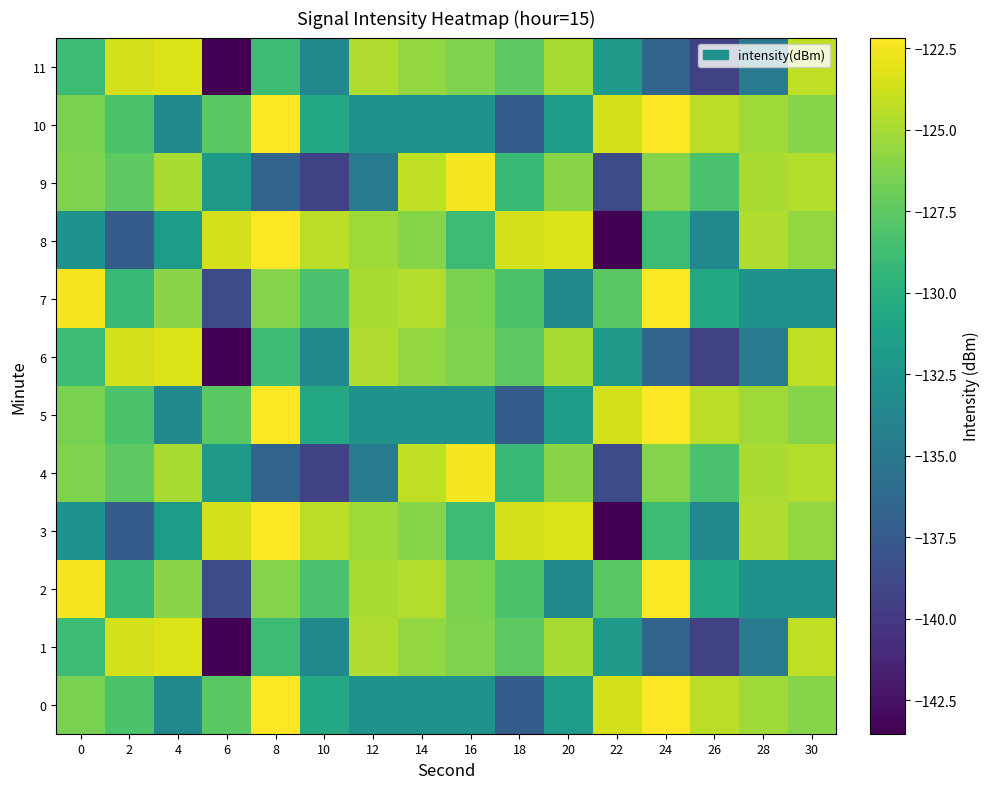

Between 10 and 26, which is larger?

26